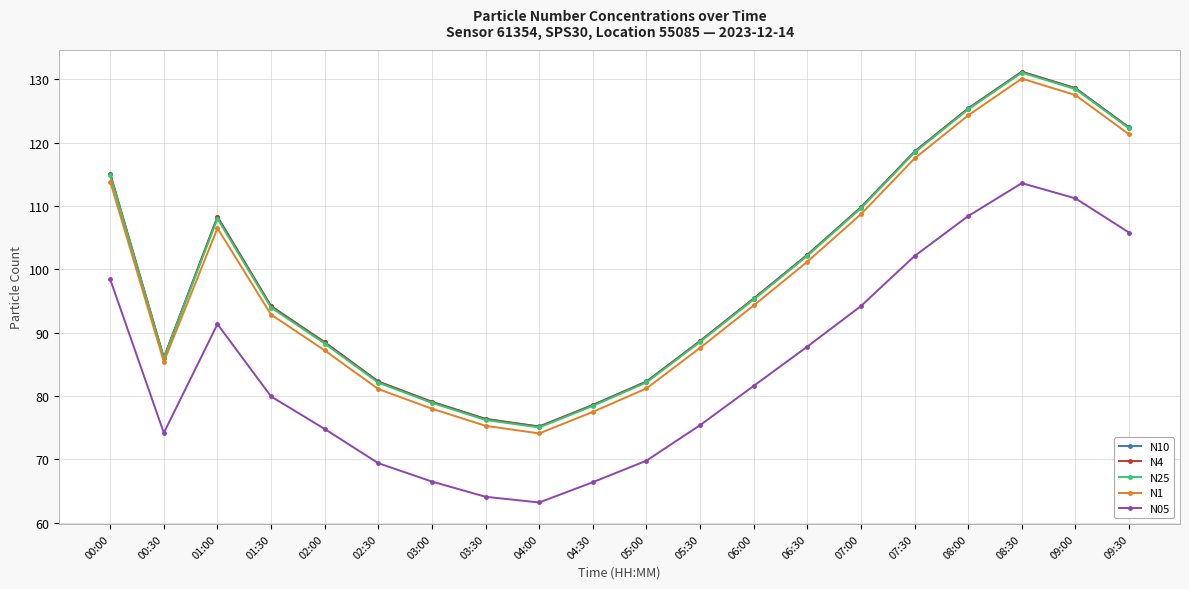

At which category does the chart reach its minimum across all series?

04:00